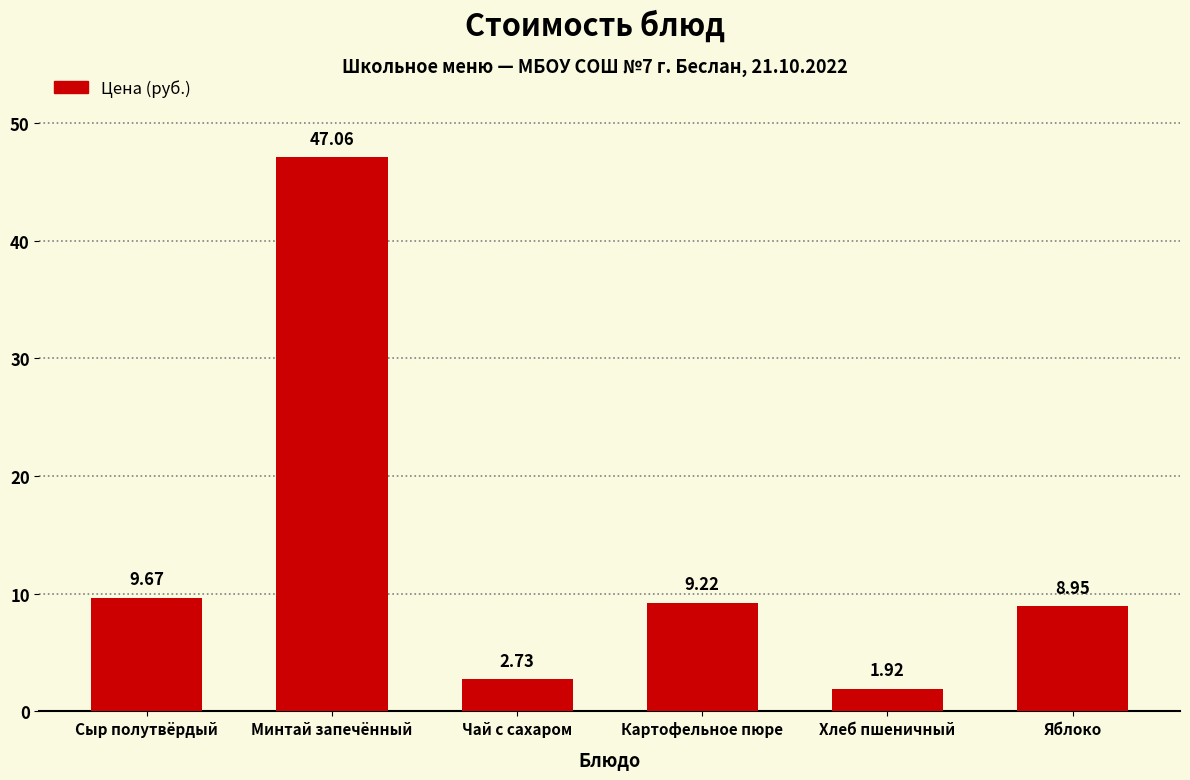

Which label corresponds to the largest value in the chart?

Минтай запечённый